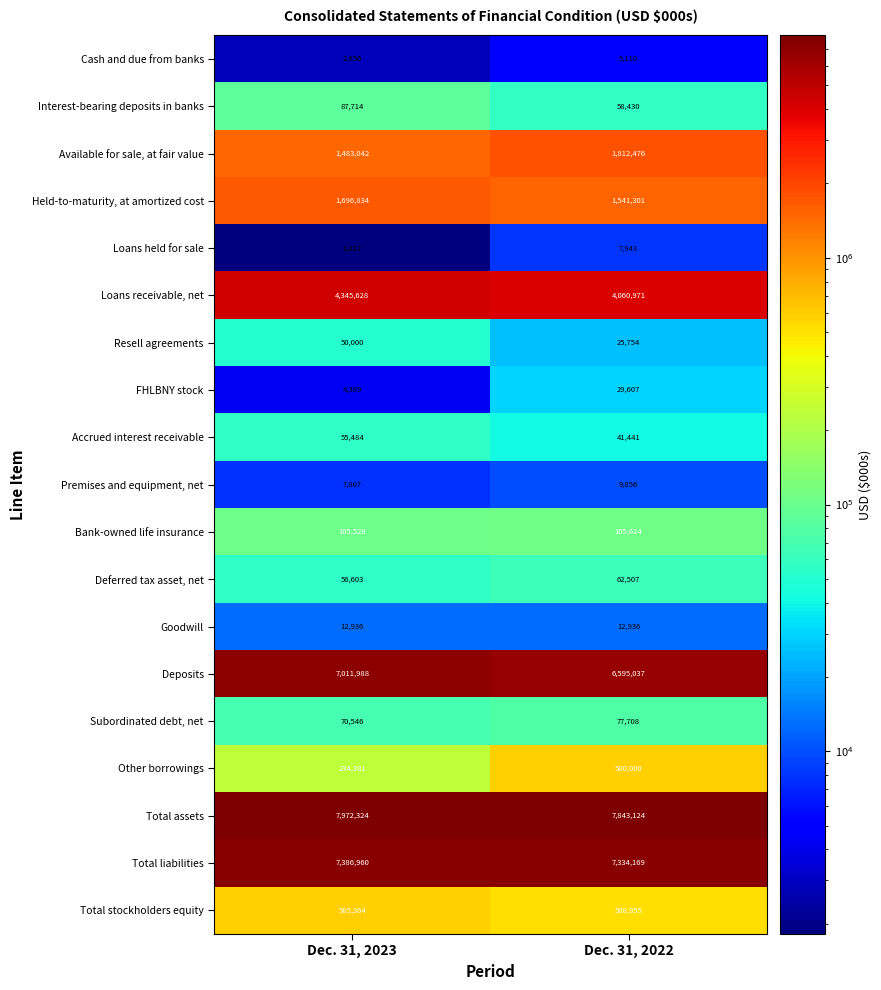

What is the greatest value displayed?

7972324